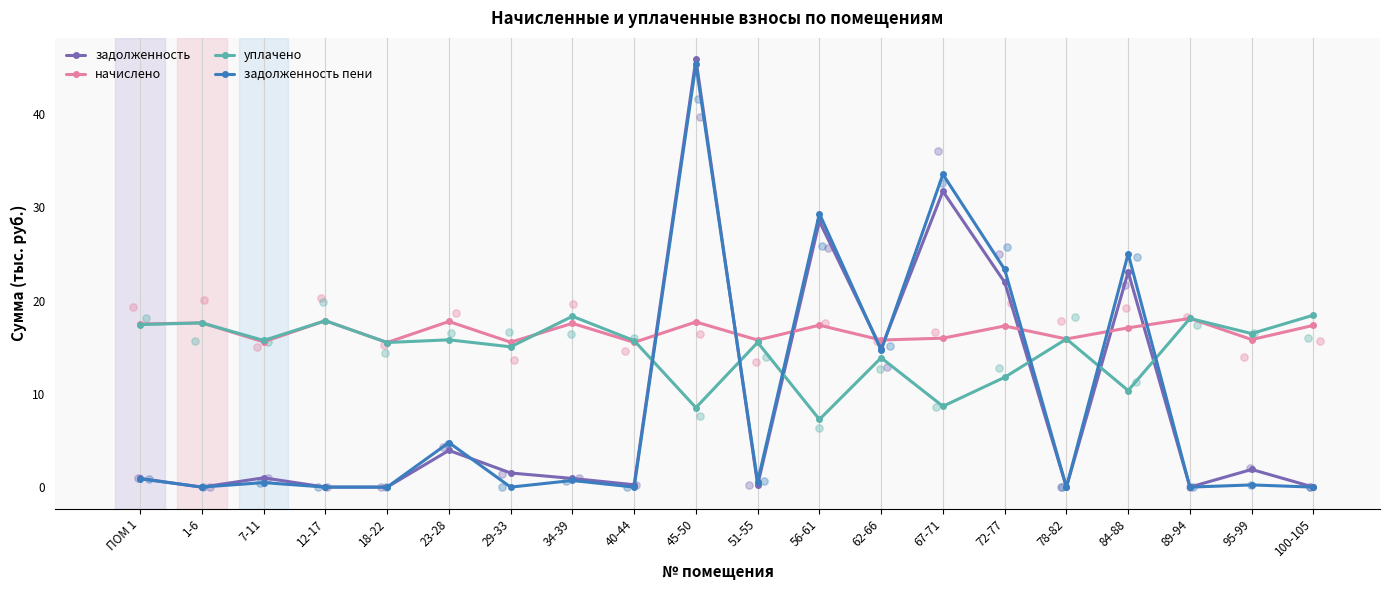

Which series reaches the maximum Y coordinate?

задолженность